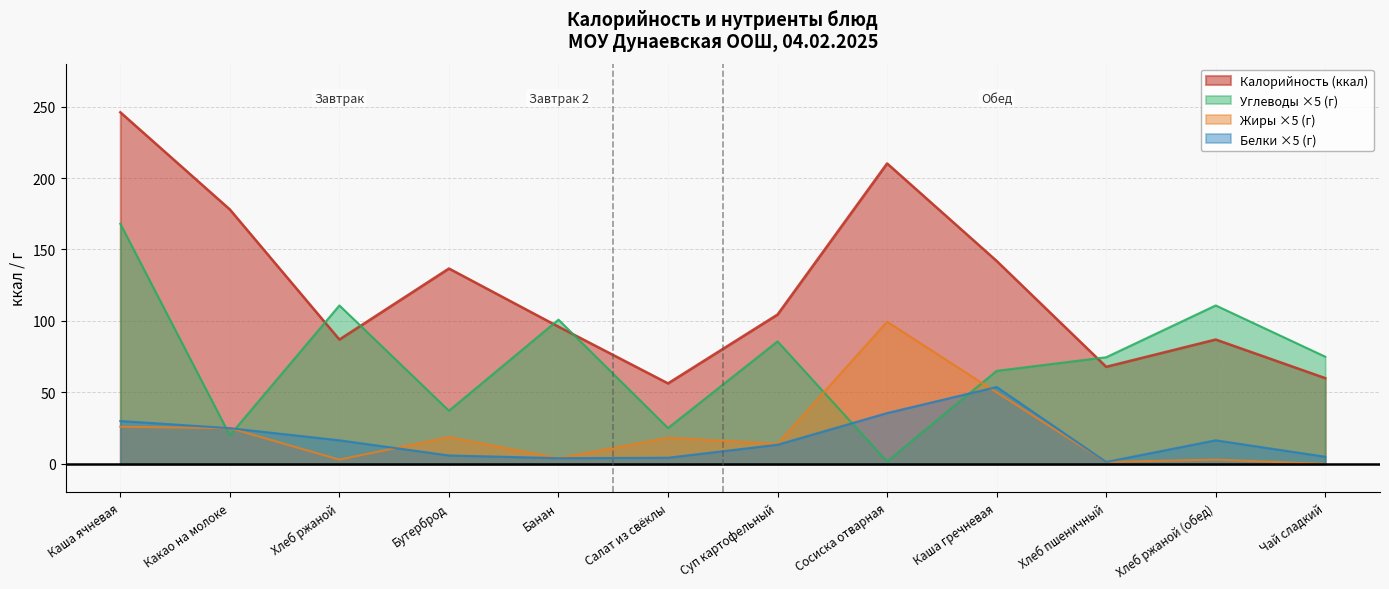

The value of Белки at Чай сладкий is 1.8. True or false?

False